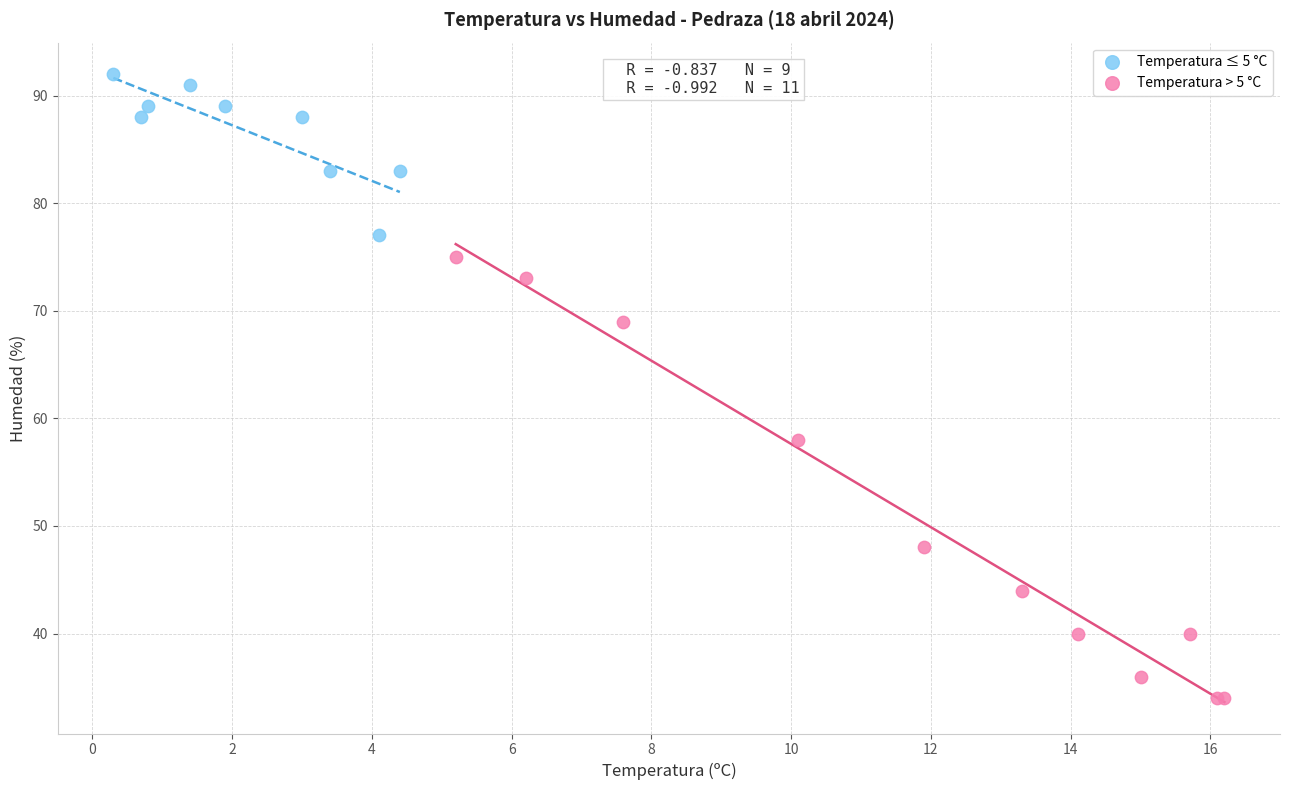

What are all the series names shown in the legend?

Temperatura ≤ 5 °C, Temperatura > 5 °C